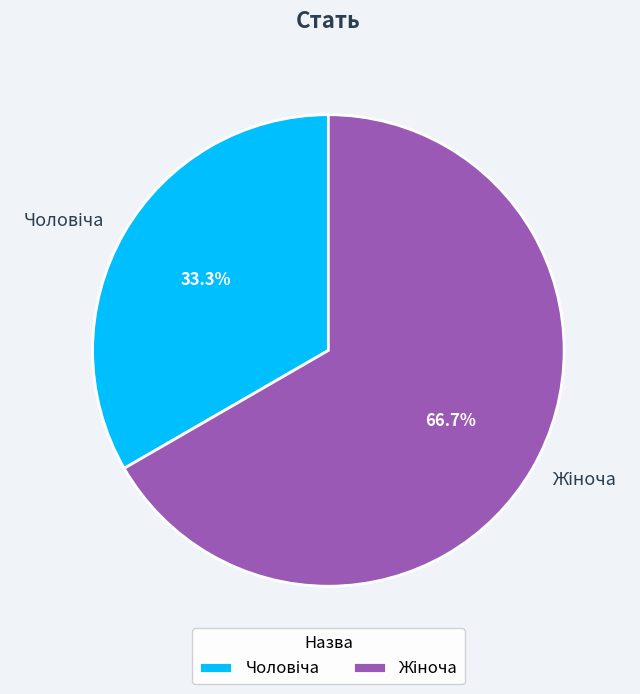

Is there any slice that represents more than half of the pie?

Yes